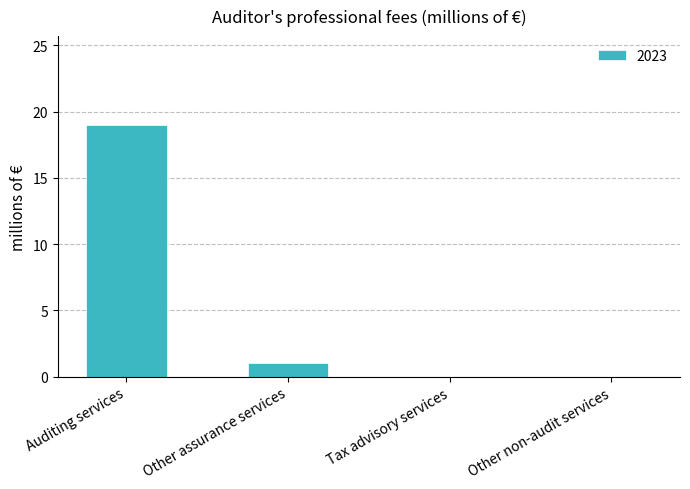

What is the sum of the values at Other assurance services and Auditing services?

20